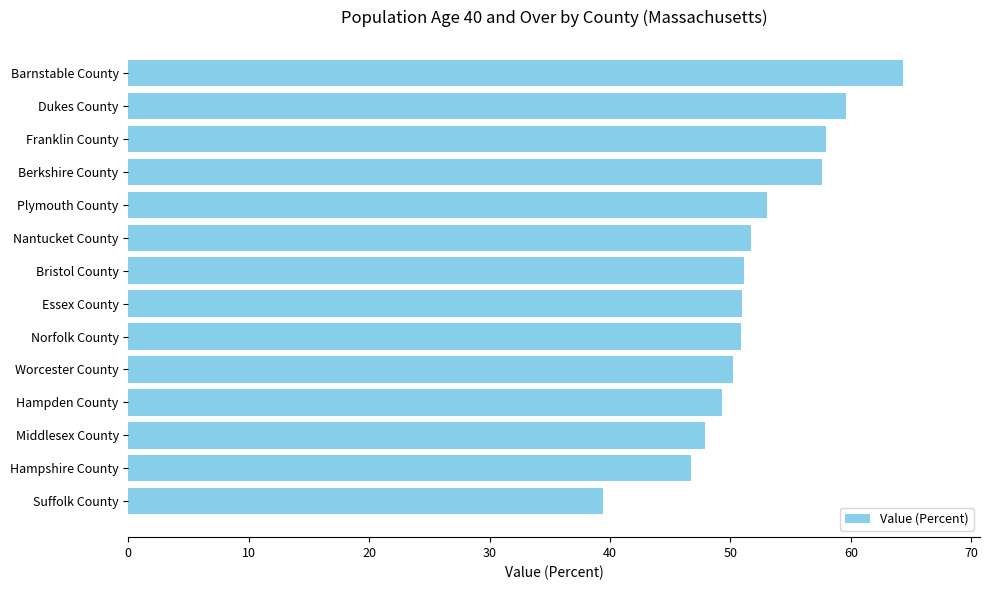

True or false: the data shows 50.9 at Norfolk County.

True